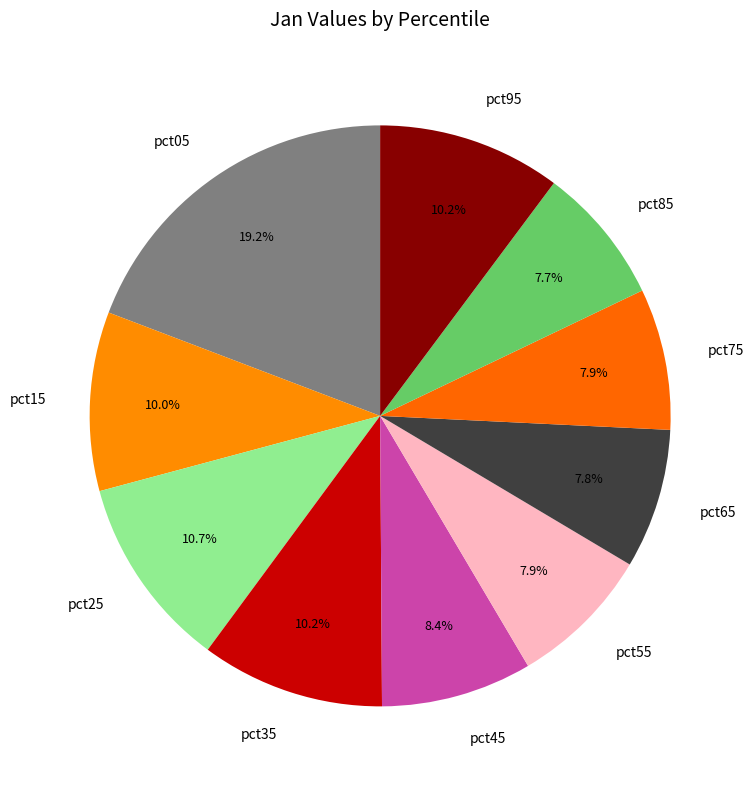

How many segments does this pie chart have?

10